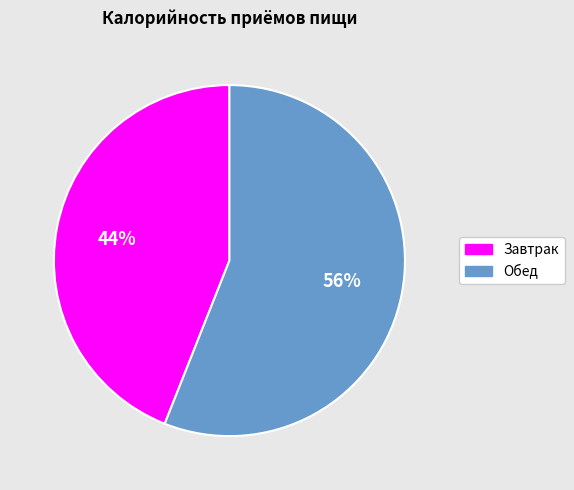

Approximately how many times larger is the value at Обед compared to Завтрак?

1.3